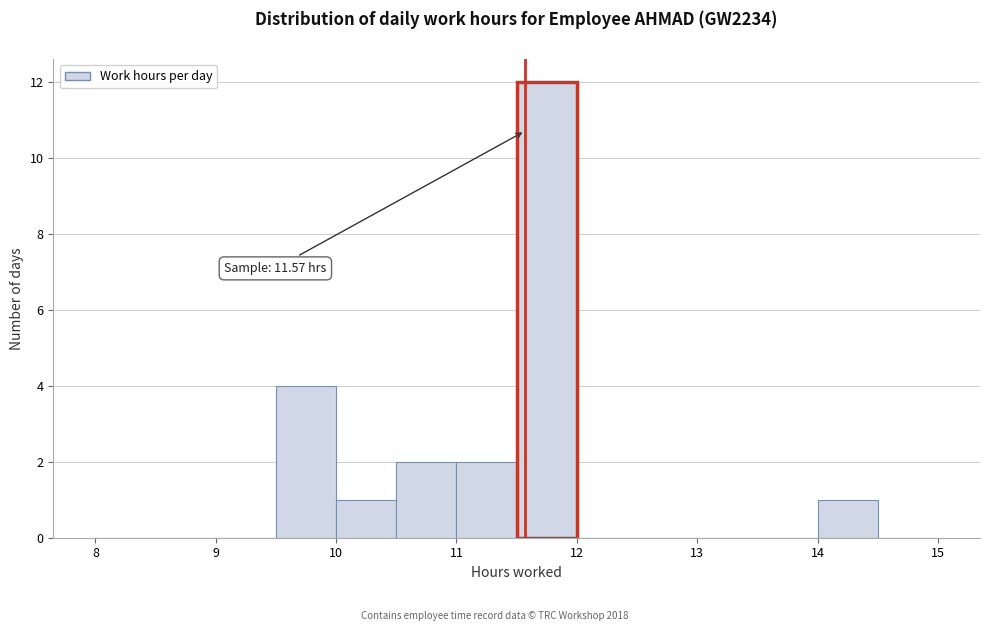

Over which range of the x-axis is the bar tallest?

11.5 to 12.0